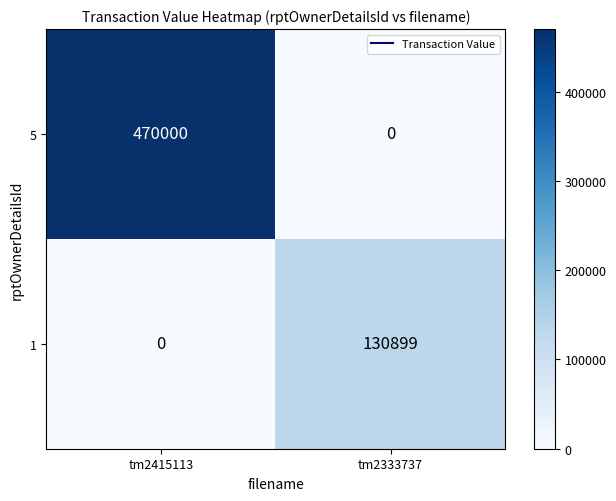

Reading left to right, what are all the values shown in this chart?

5: tm2415113=470000	tm2333737=0
1: tm2415113=0	tm2333737=130899